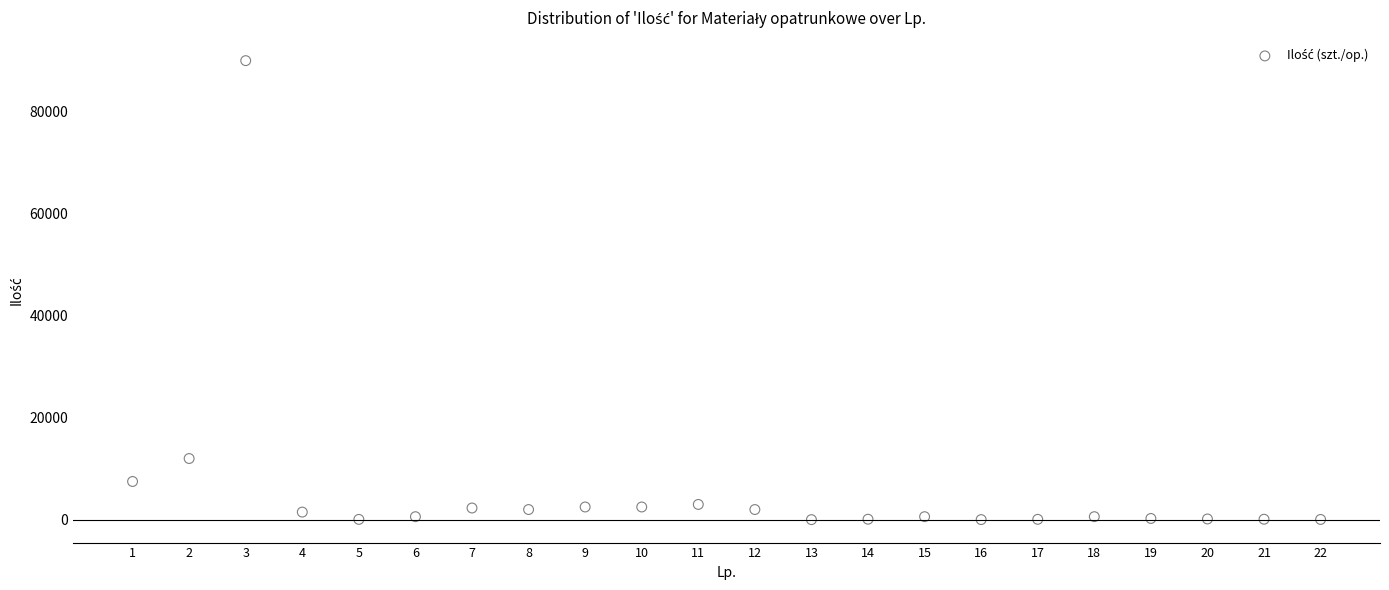

What Y value in the scatter plot is closest to 45010?

12000